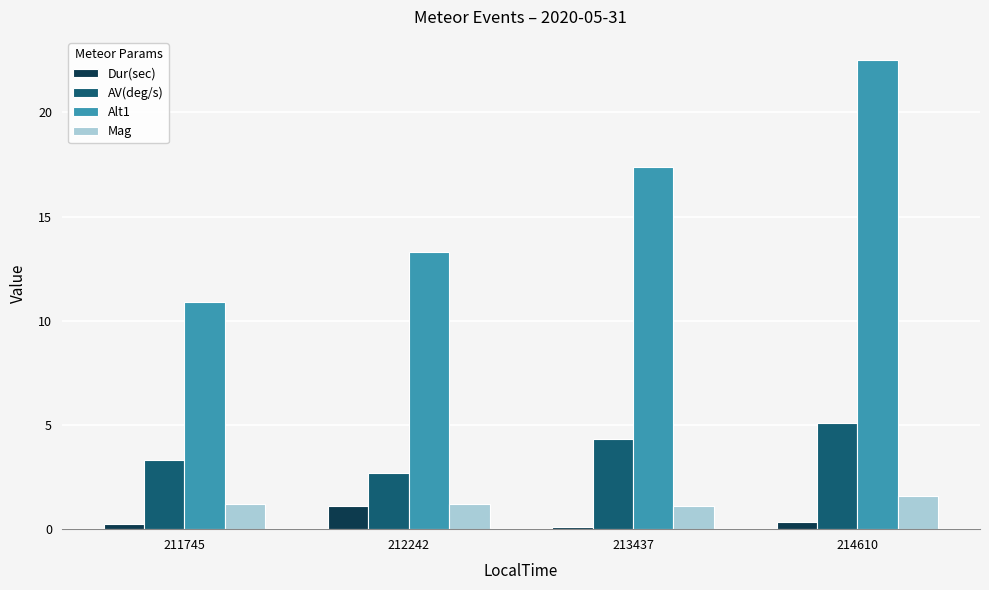

How many bars are there in each group?

4